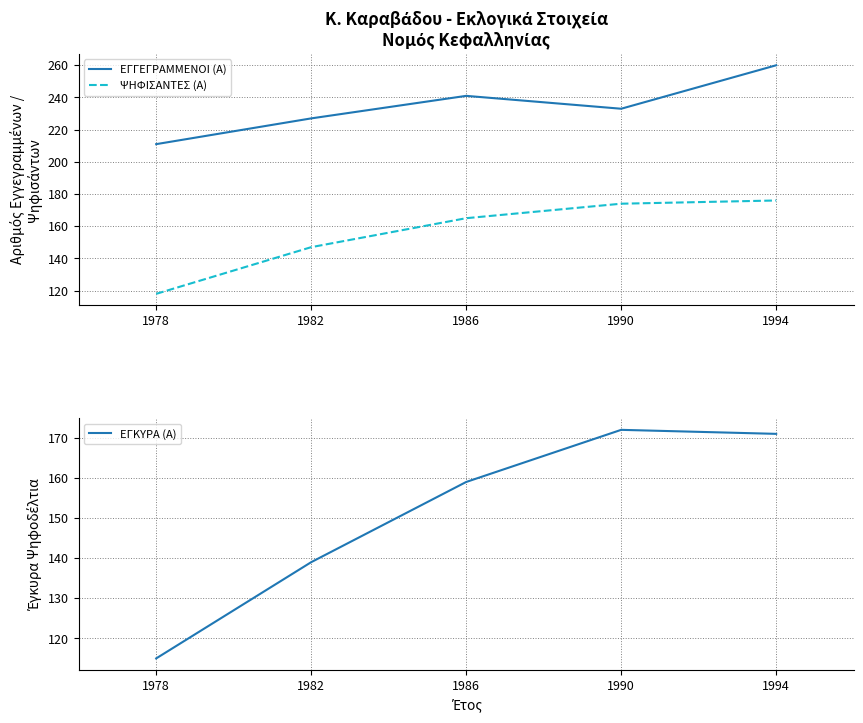

How many ΕΓΓΕΓΡΑΜΜΕΝΟΙ (Α) values are between 227 and 241?

3